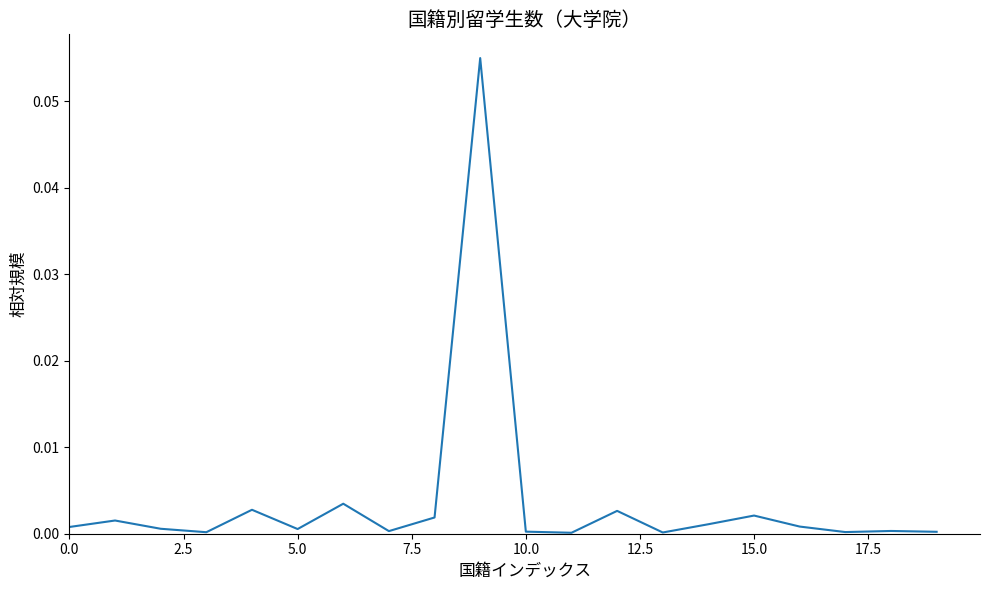

What is the maximum value shown in the chart?

0.1